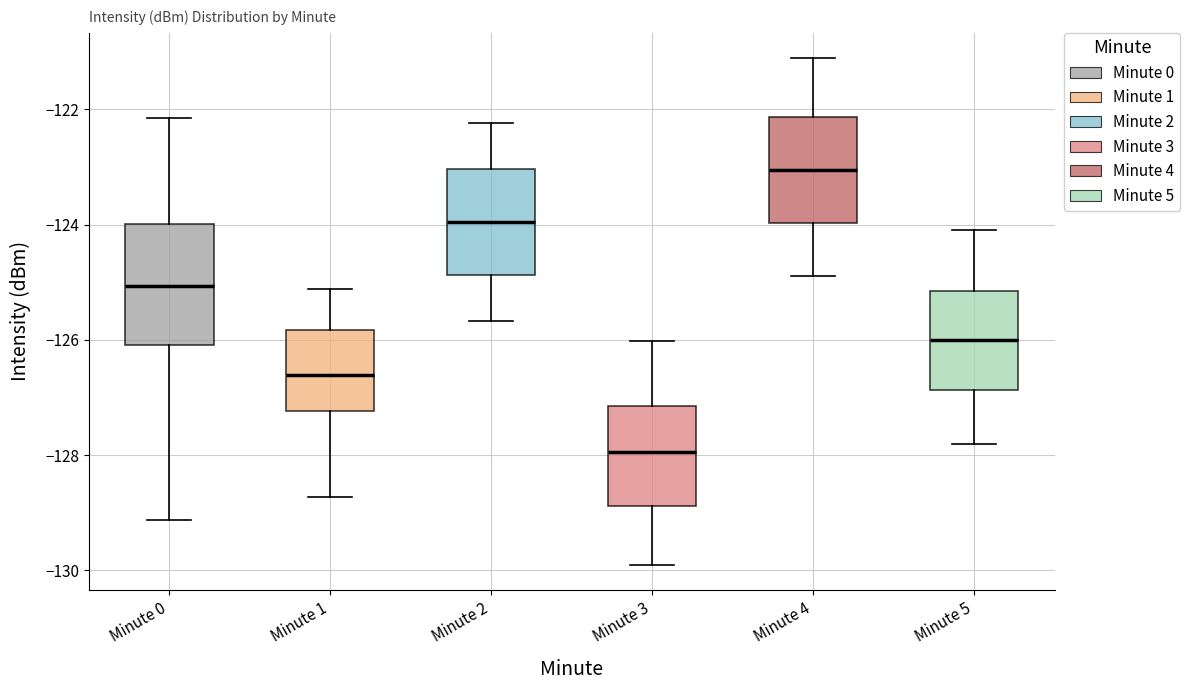

Reading left to right, read every box against the y-axis: the position of its median line, the range the box covers, and the ends of its whiskers. The values are not printed on the chart, so give them approximately, as read against the axis.

Minute 0: median -125.0, box -126.0 to -124.0, whiskers -129.2 to -122.2
Minute 1: median -126.6, box -127.2 to -125.8, whiskers -128.8 to -125.2
Minute 2: median -124.0, box -124.8 to -123.0, whiskers -125.6 to -122.2
Minute 3: median -128.0, box -128.8 to -127.2, whiskers -130.0 to -126.0
Minute 4: median -123.0, box -124.0 to -122.2, whiskers -124.8 to -121.2
Minute 5: median -126.0, box -126.8 to -125.2, whiskers -127.8 to -124.0